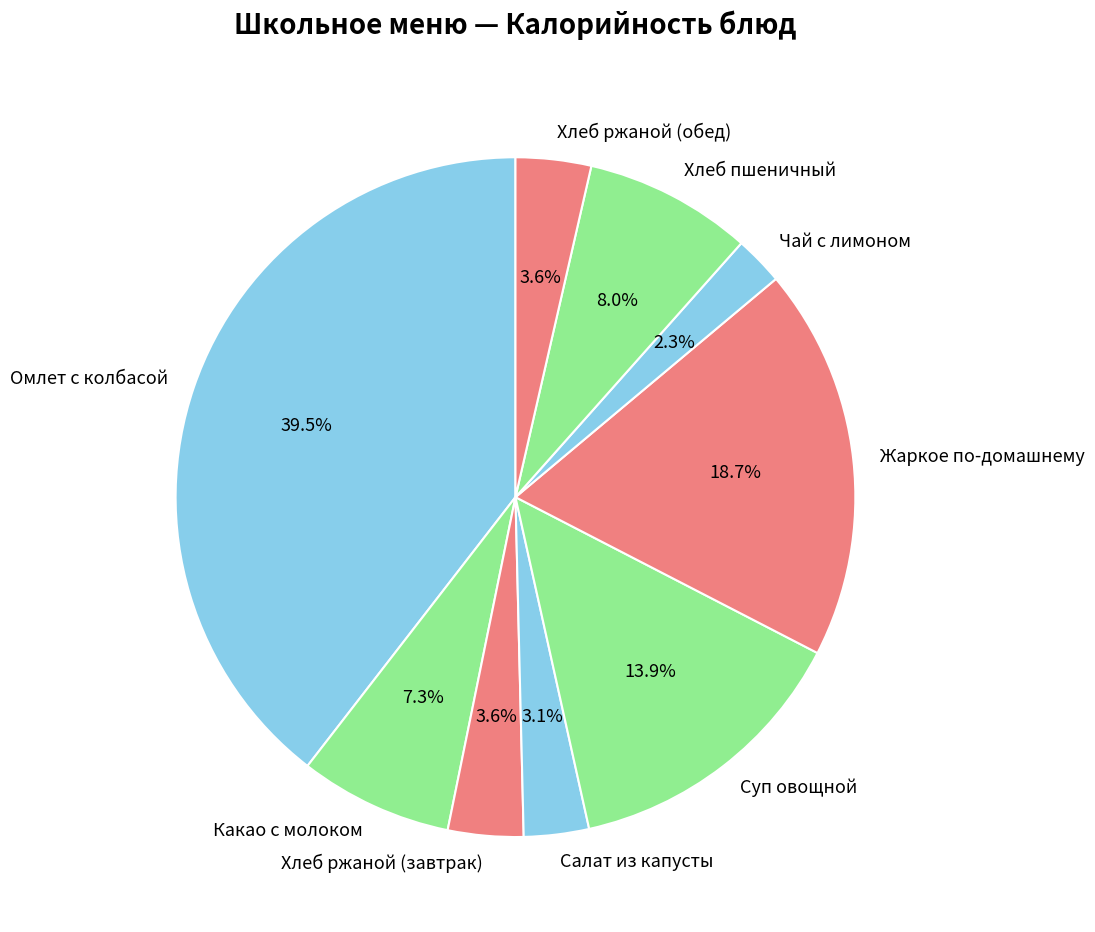

Combined, what portion of the pie is Хлеб ржаной (завтрак) and Омлет с колбасой?

43.1%